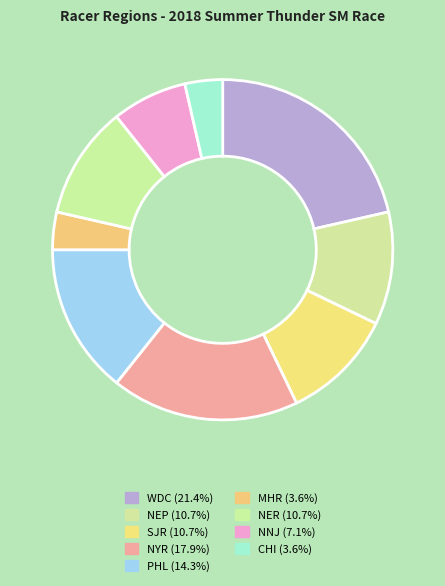

How many slices are in this pie chart?

9